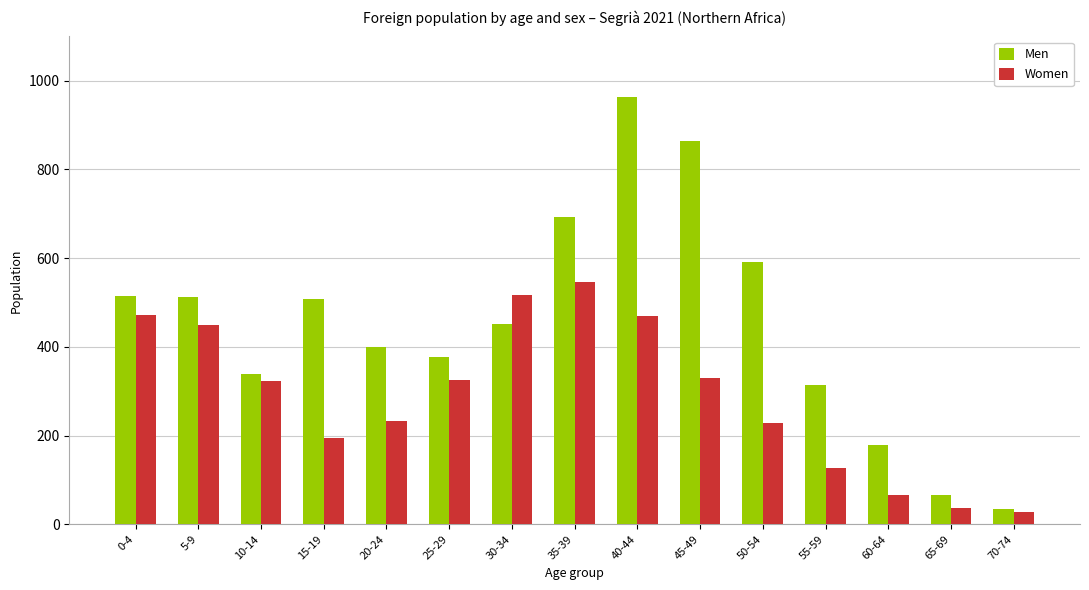

What is the lowest value of the Men series?

34